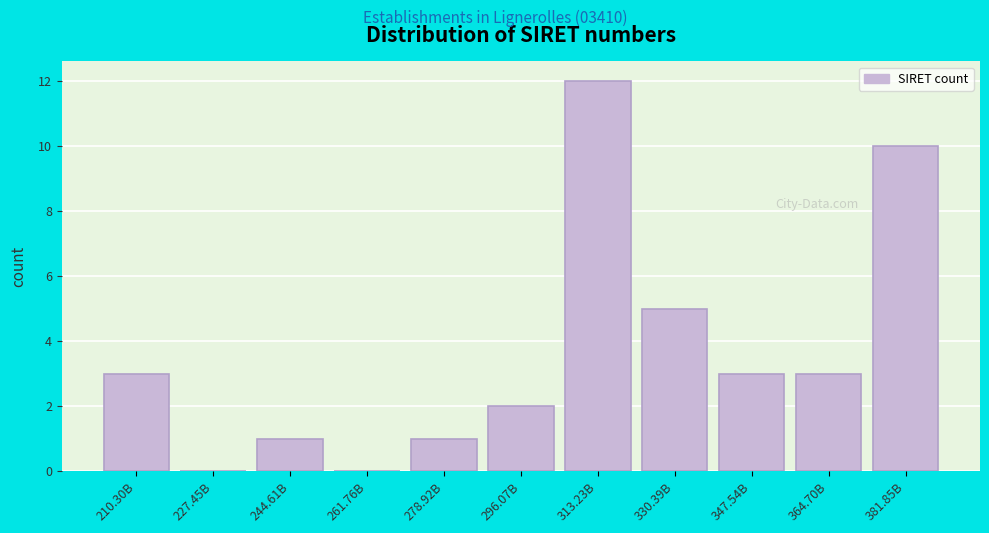

Reading right to left, what are all the values shown in this chart?

381.85B=10	364.70B=3	347.54B=3	330.39B=5	313.23B=12	296.07B=2	278.92B=1	261.76B=0	244.61B=1	227.45B=0	210.30B=3